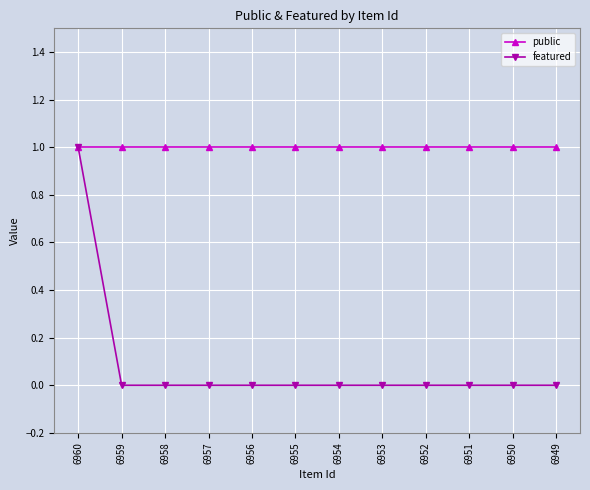

Which series has the widest spread of values?

featured